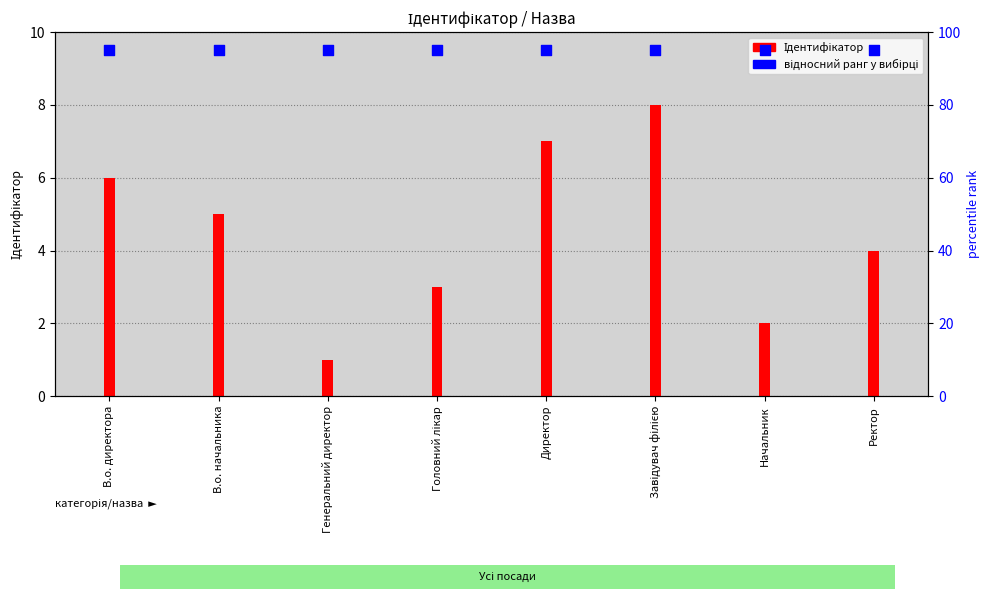

Is the value of Ідентифікатор at Завідувач філією greater than the value of відносний ранг у вибірці at Генеральний директор?

No